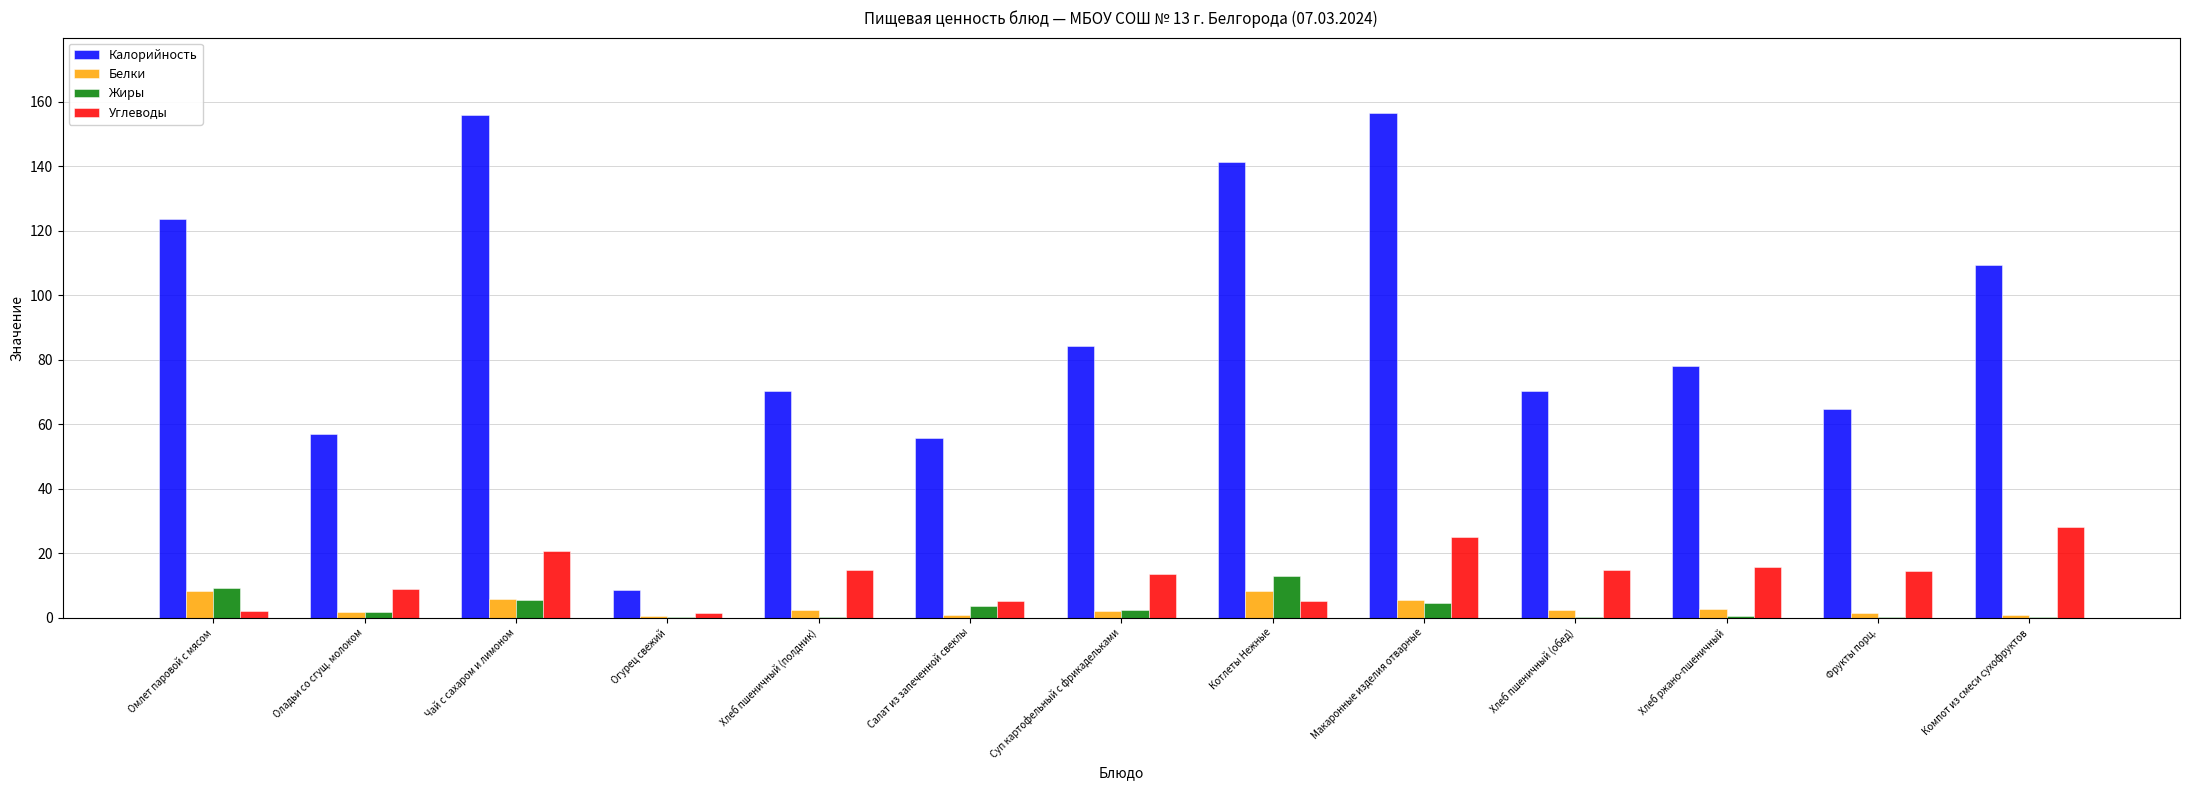

Which series changed the most between Чай с сахаром и лимоном and Суп картофельный с фрикадельками?

Калорийность